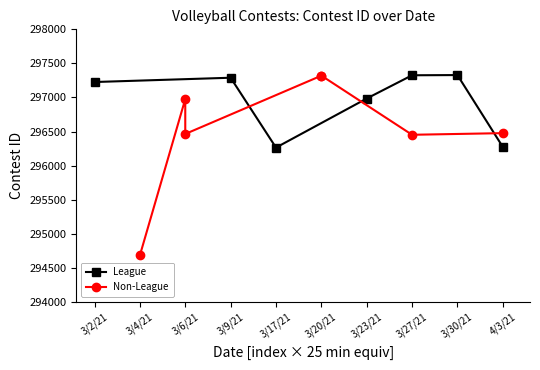

In League, how many points are lower than both neighbors (excluding endpoints)?

1